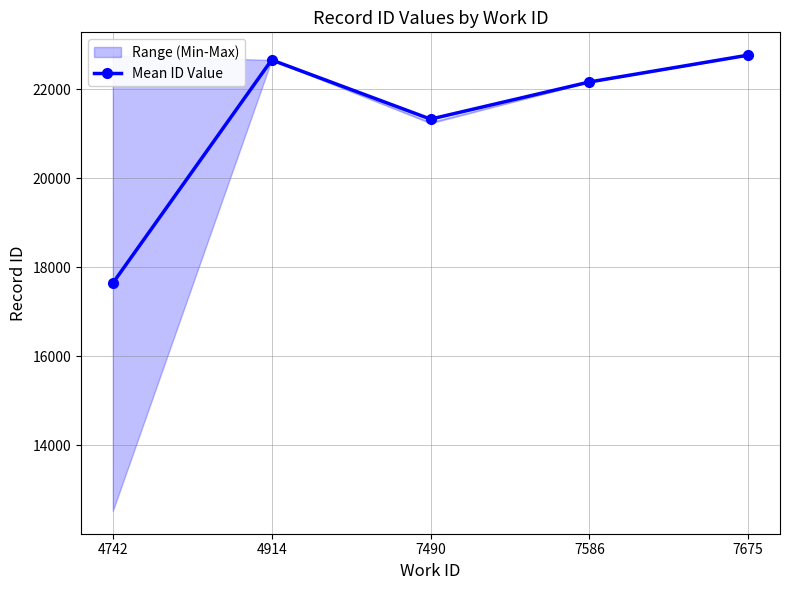

What is the greatest value displayed?

22769.0